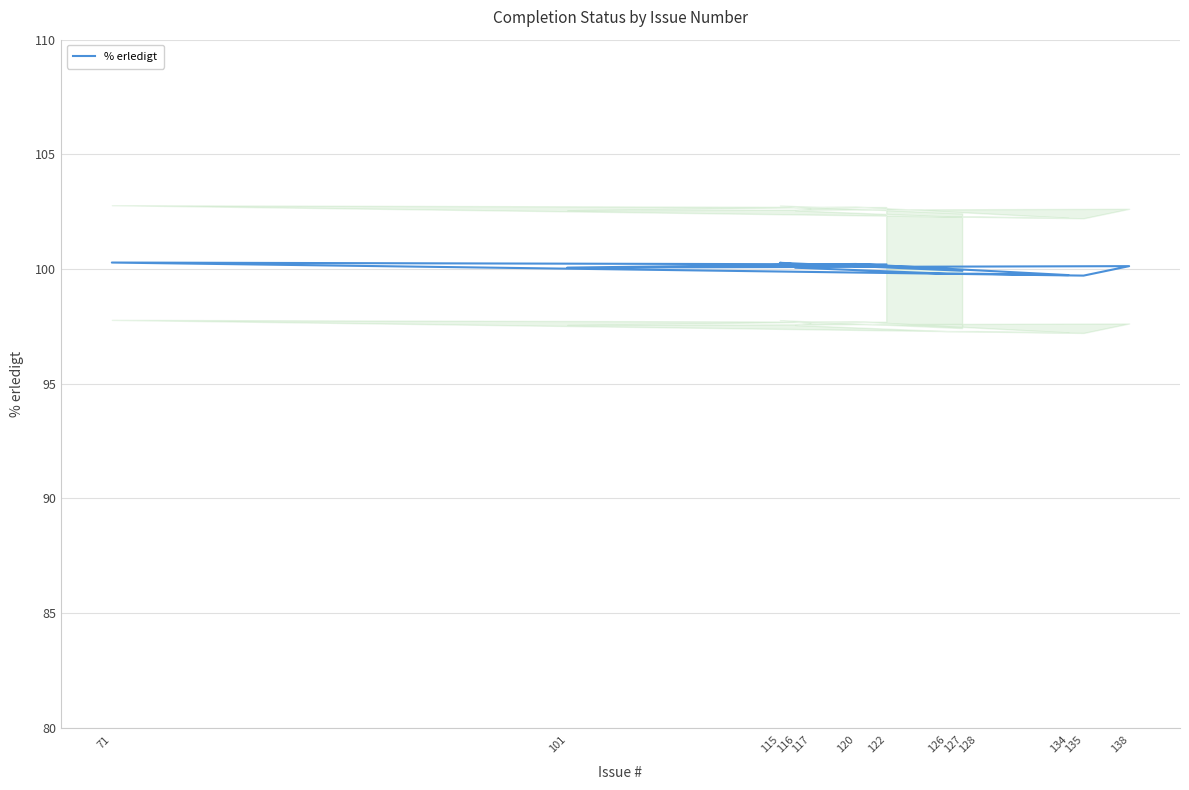

What is the ratio of the value at 135 to the value at 126?

1.0